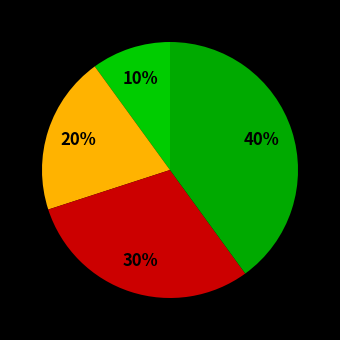

How many slices are in this pie chart?

4